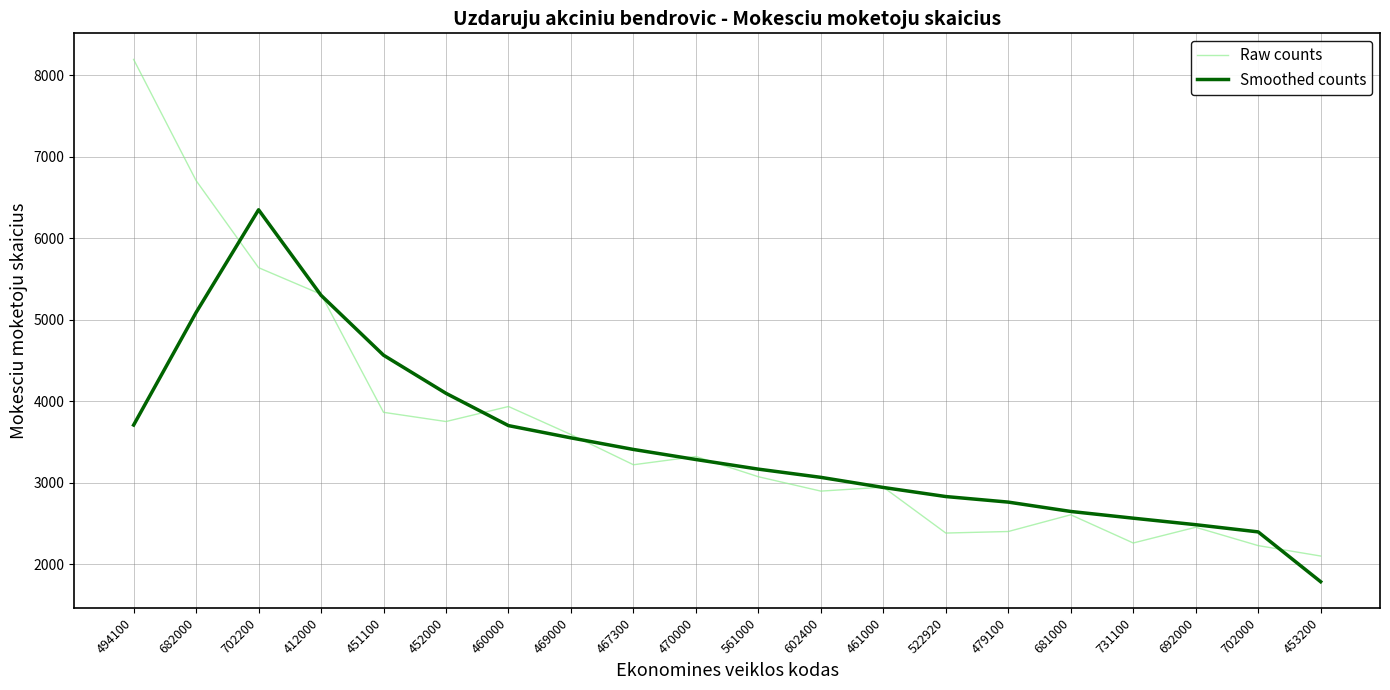

What is the spread (max minus min) of values at 461000?

3.8